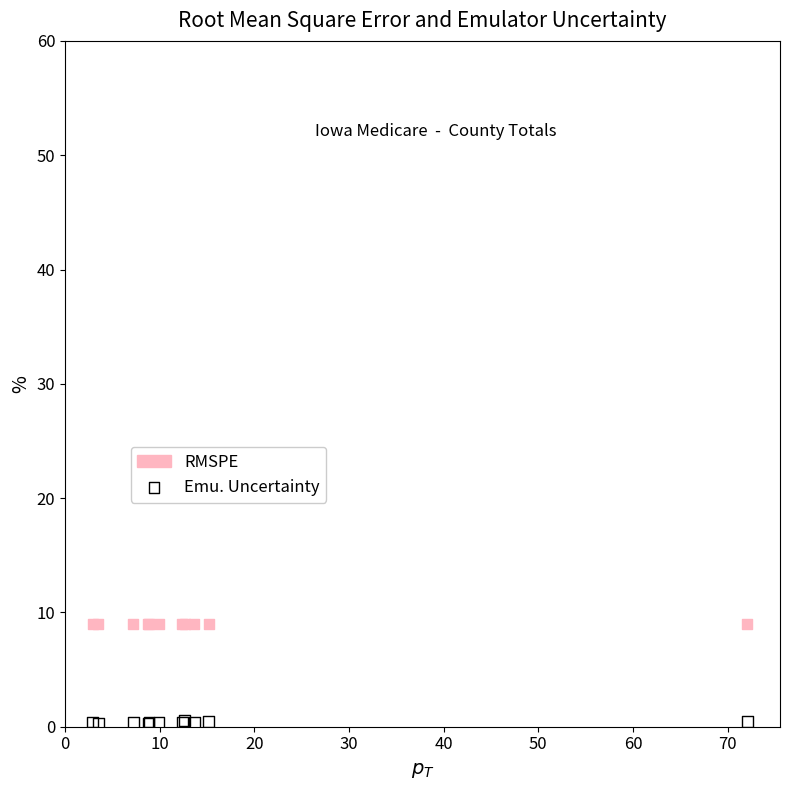

Which series reaches the minimum Y coordinate?

Emu. Uncertainty